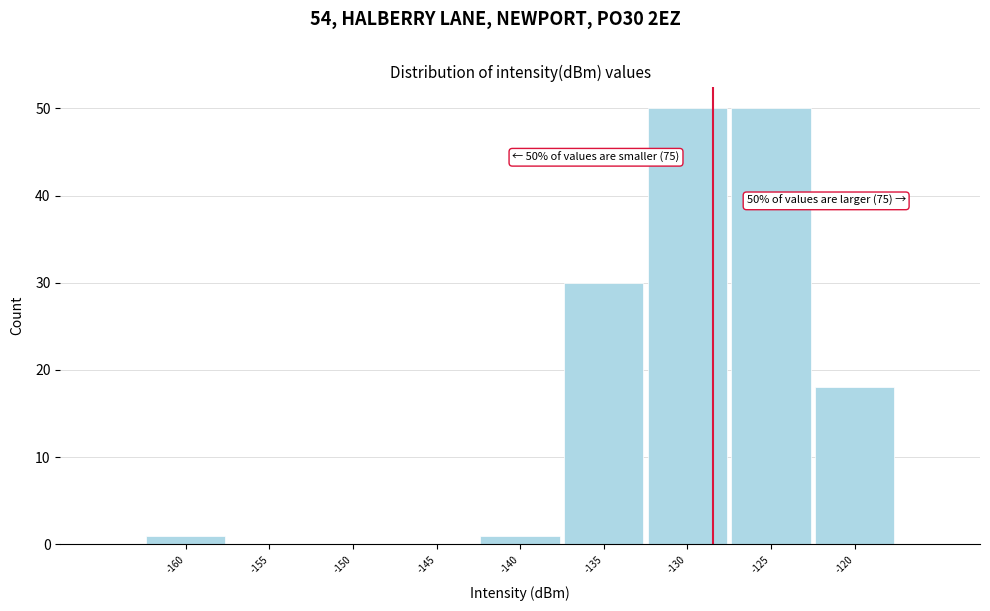

Reading left to right, what are all the values shown in this chart?

-160=1	-155=0	-150=0	-145=0	-140=1	-135=30	-130=50	-125=50	-120=18